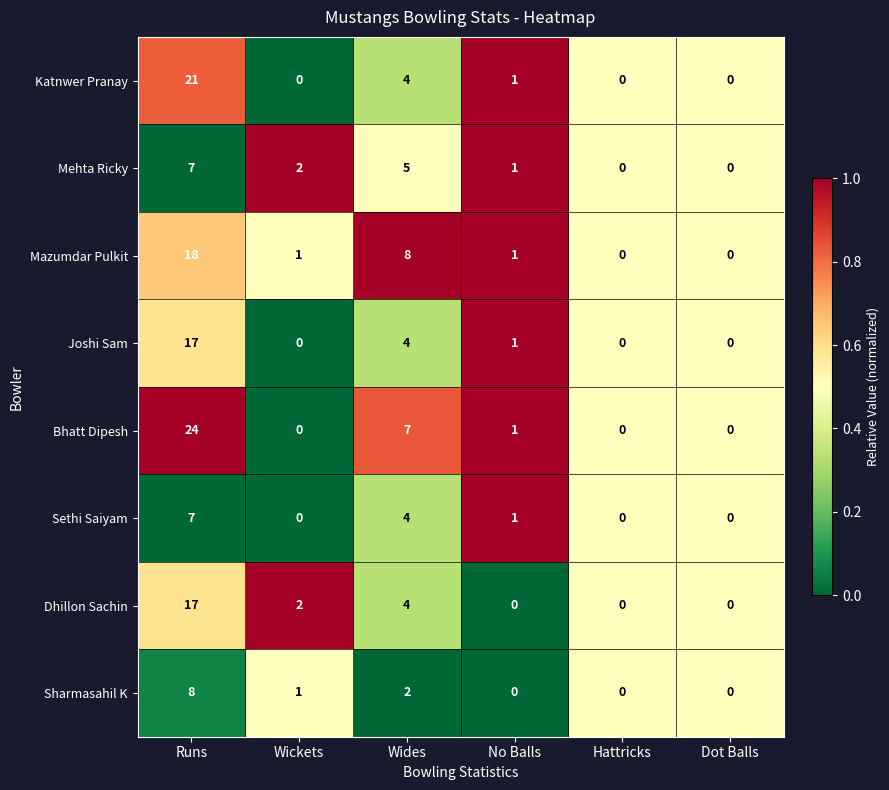

At which category is the sum across all series the highest?

Runs